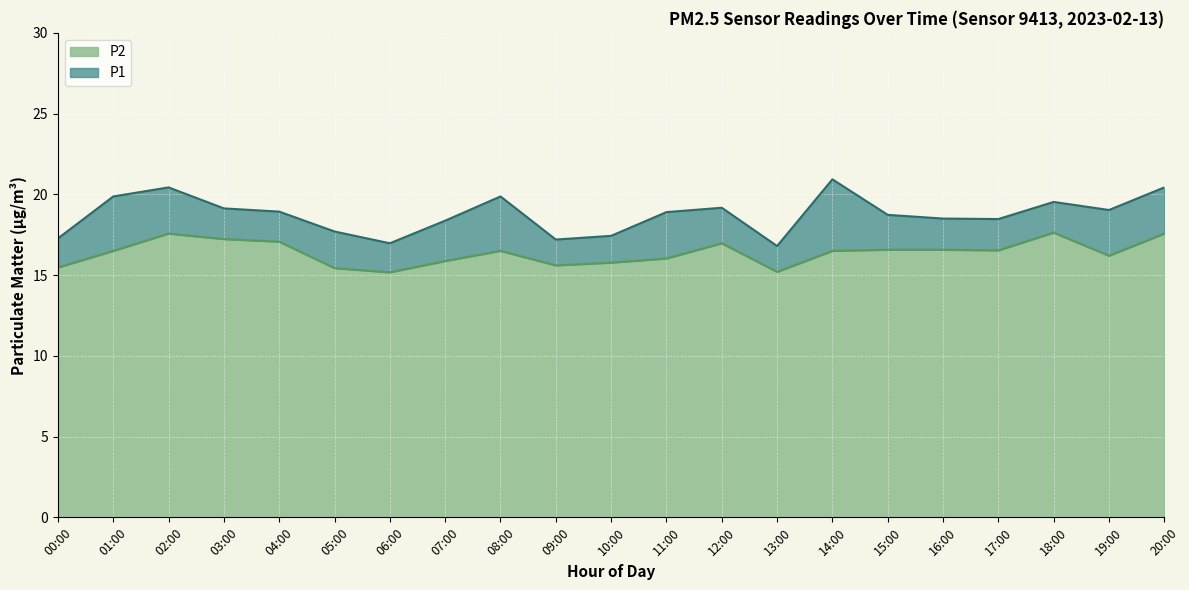

What is the difference between the maximum and minimum values in the P2 series?

2.5